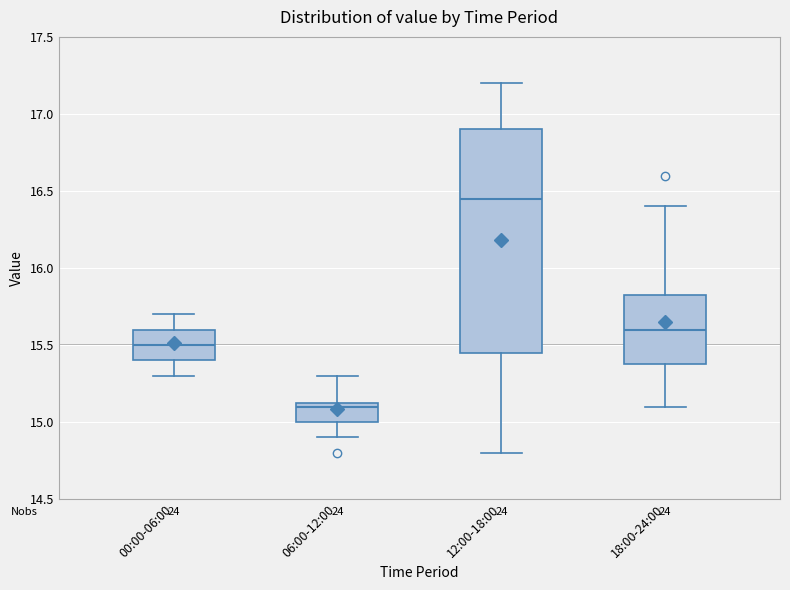

Which box has the lowest median line?

06:00-12:00